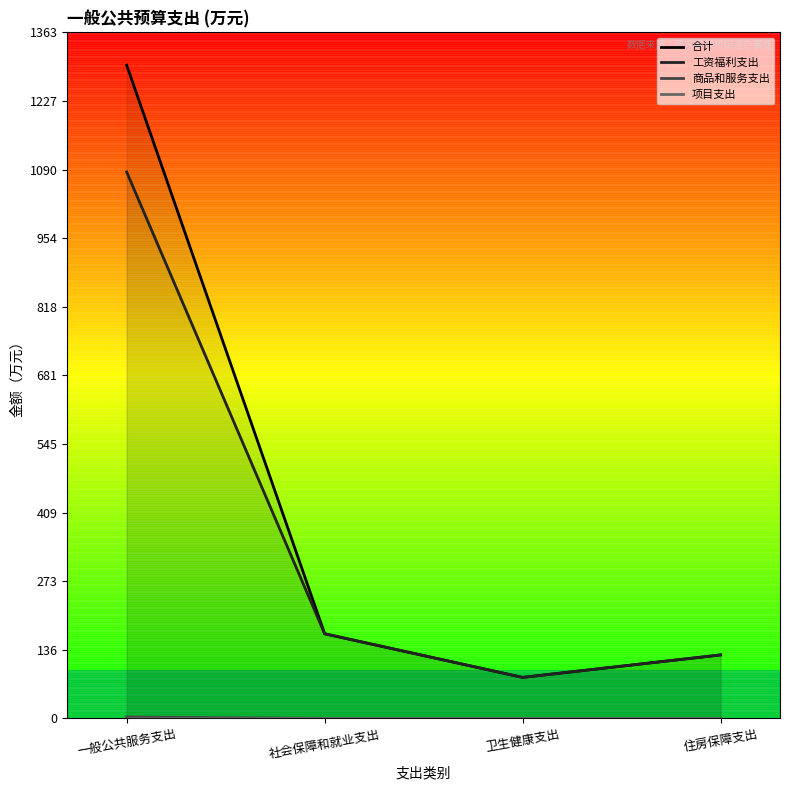

What is the difference between the maximum and minimum values in the 工资福利支出 series?

1004.2